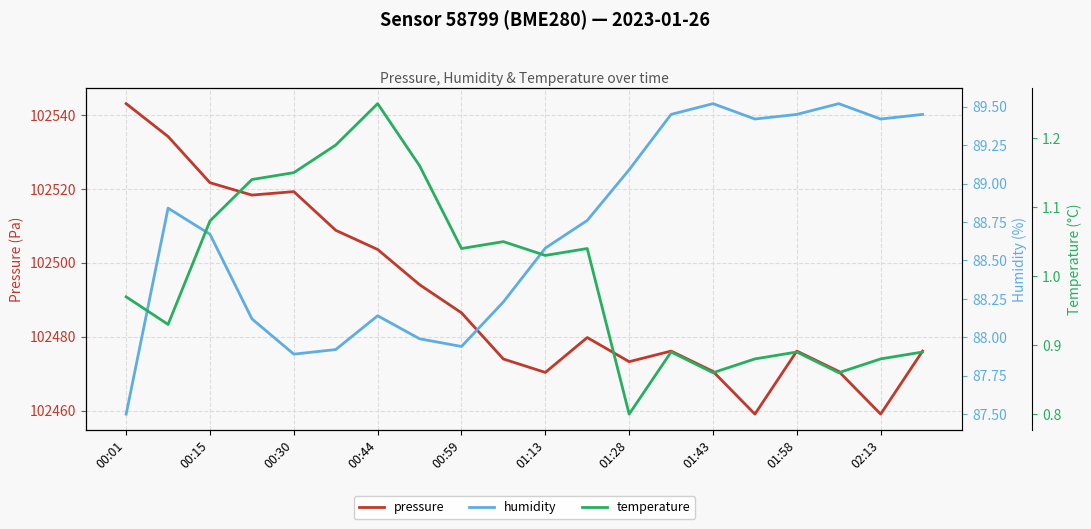

At which label is pressure closest to 102501?

00:44